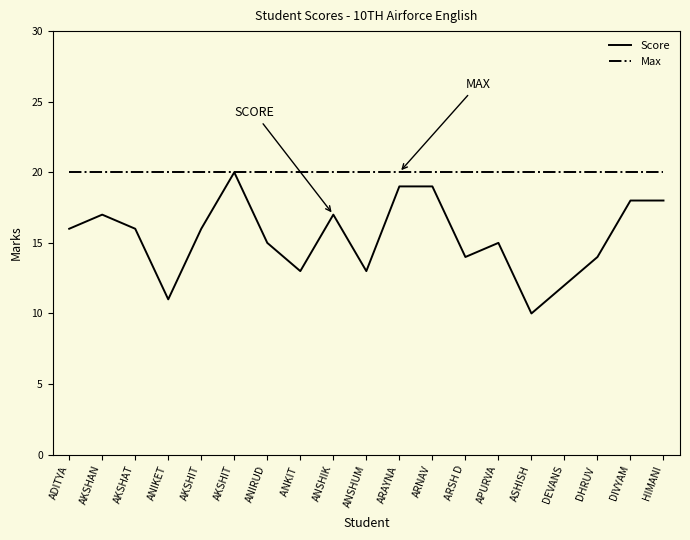

What is the difference between the Score values at DHRUV  and HIMANI?

4